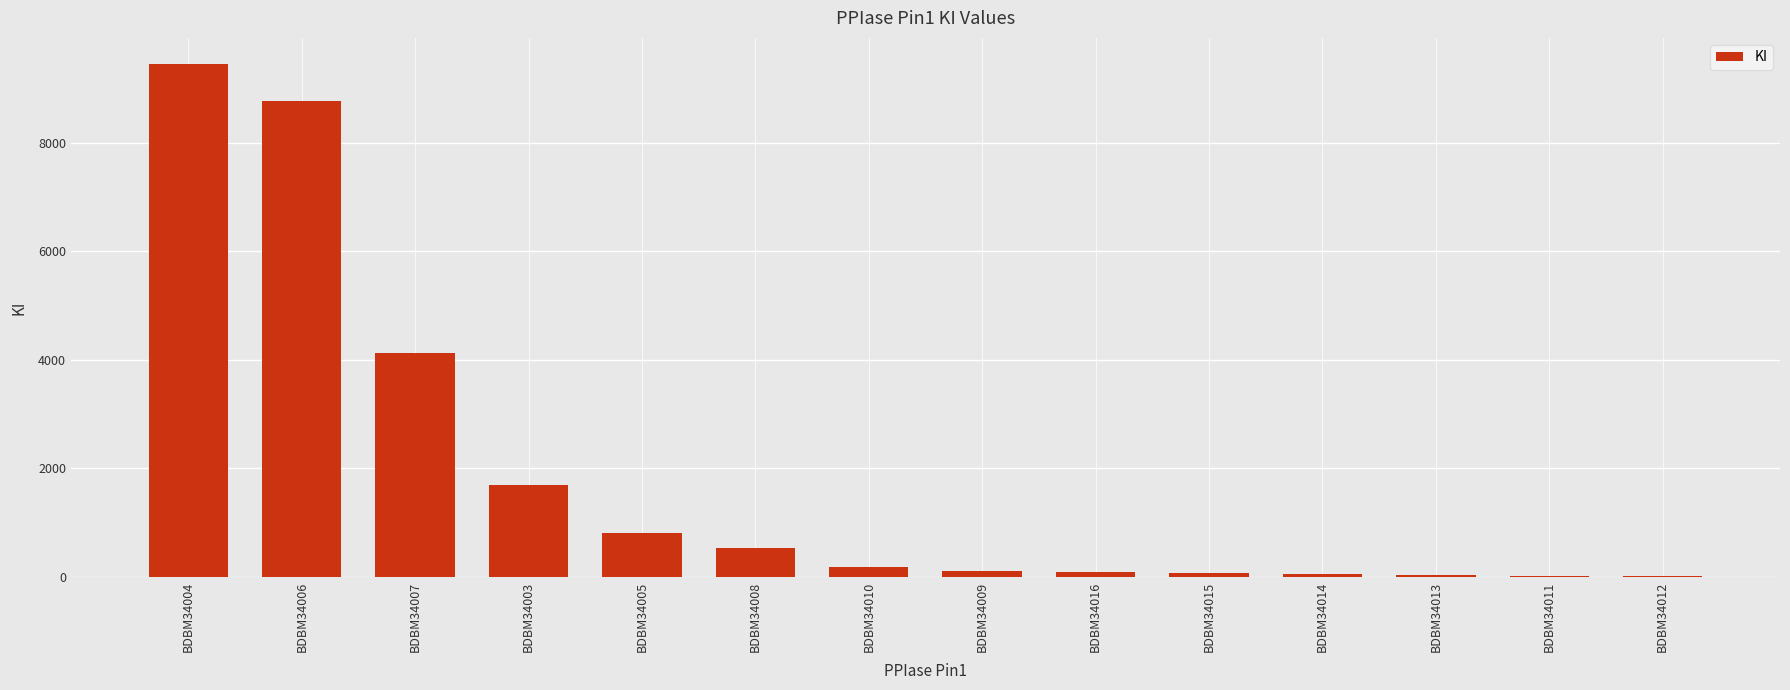

True or false: the data shows 2974 at BDBM34004.

False